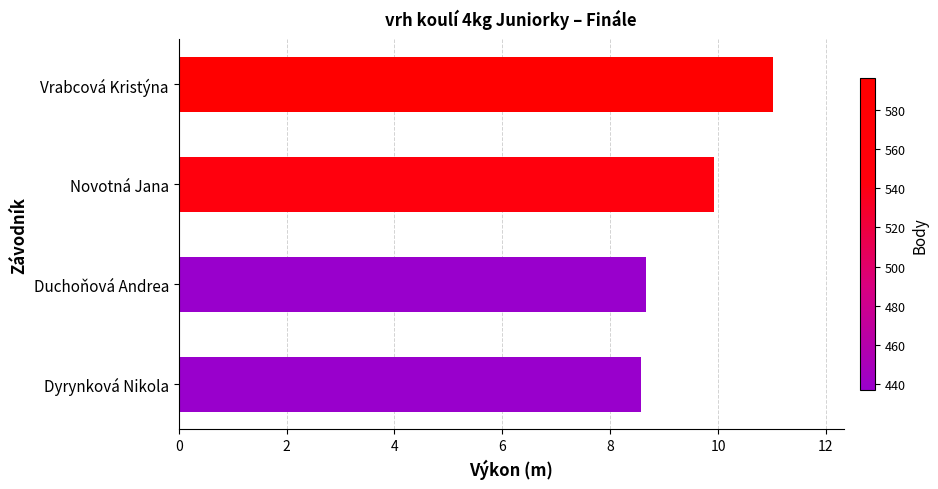

The value at Novotná Jana is 4.1. True or false?

False